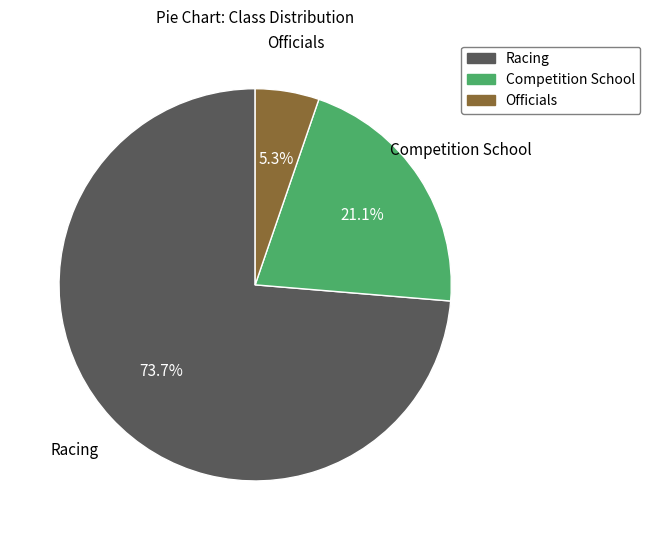

To the nearest percent, what percentage of the pie is Officials?

5%